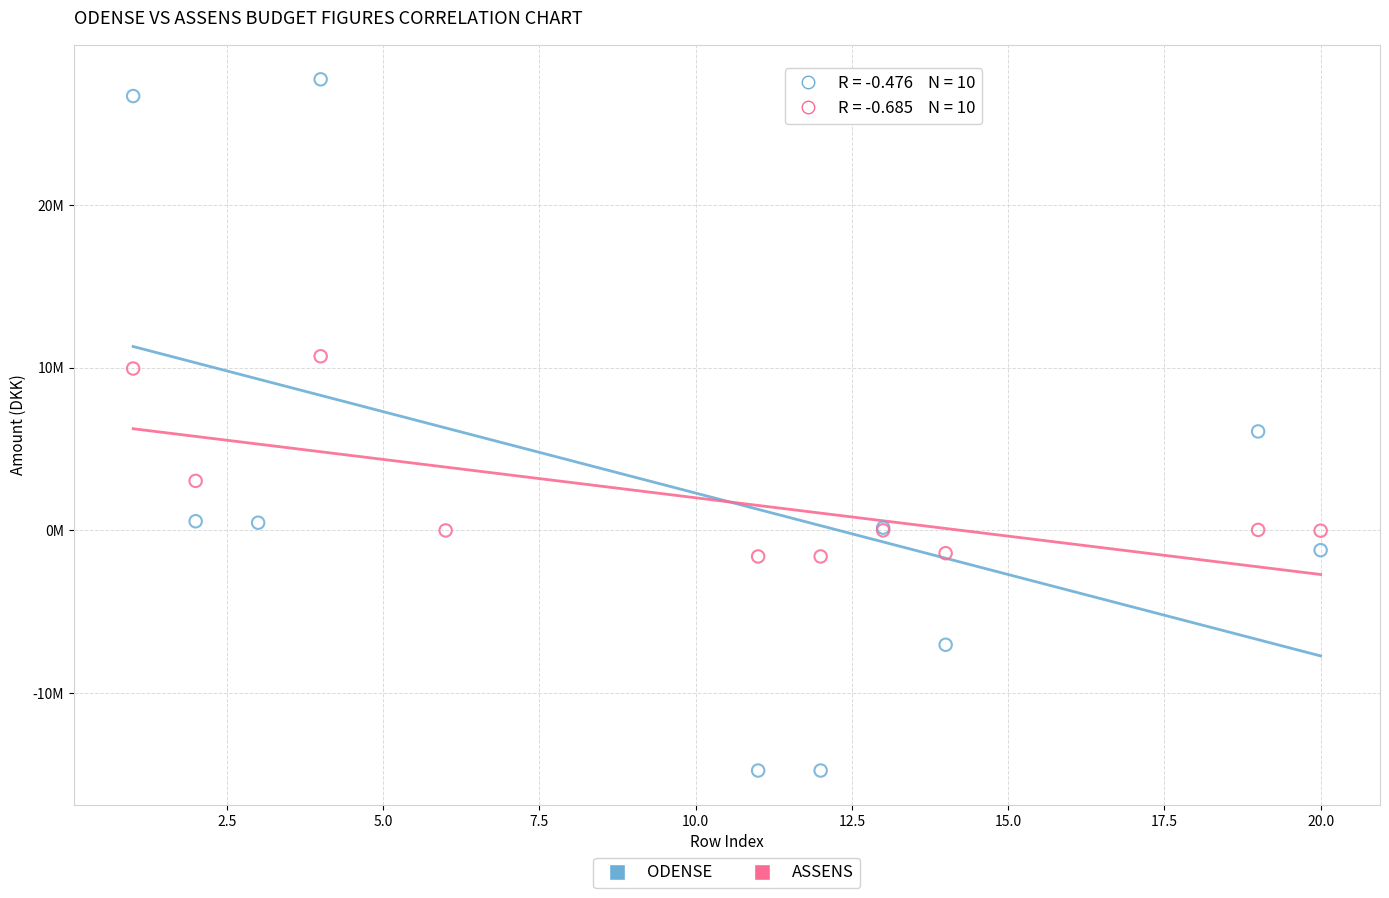

Which series reaches the minimum Y coordinate?

ODENSE